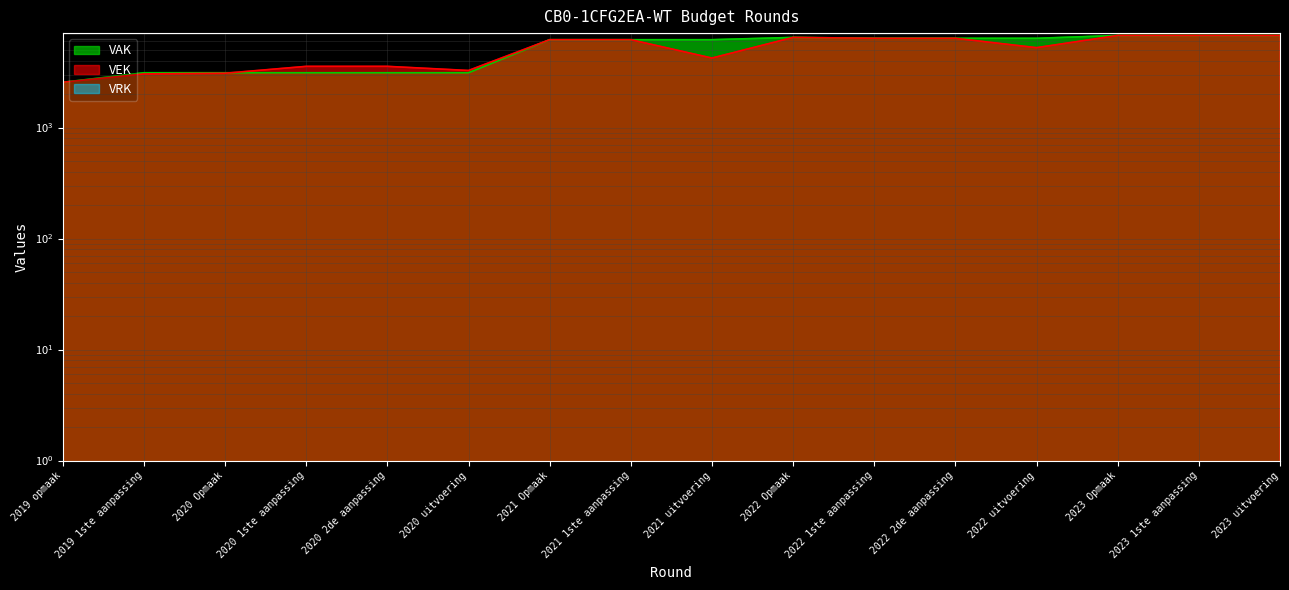

The value of VAK at 2020 1ste aanpassing is 3119. True or false?

True